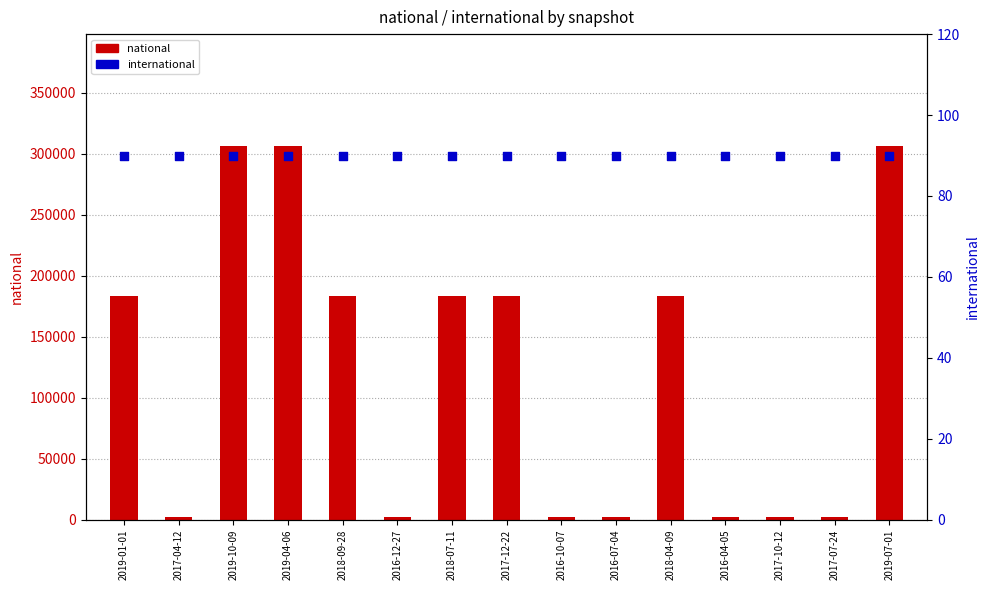

Is the value of national at 2017-04-12 greater than the value of international at 2019-04-06?

Yes